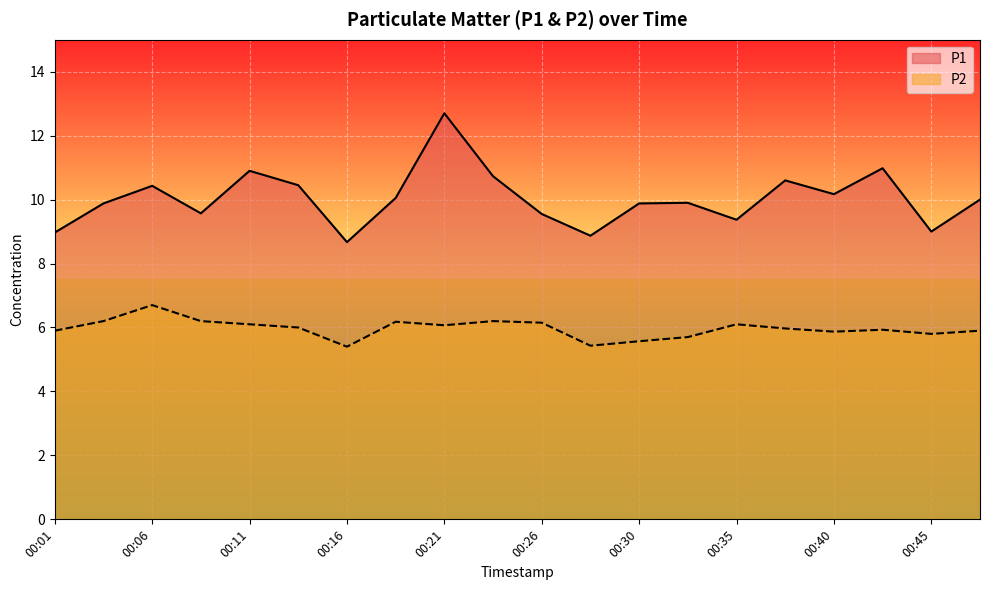

What are all the series names shown in the legend?

P1, P2